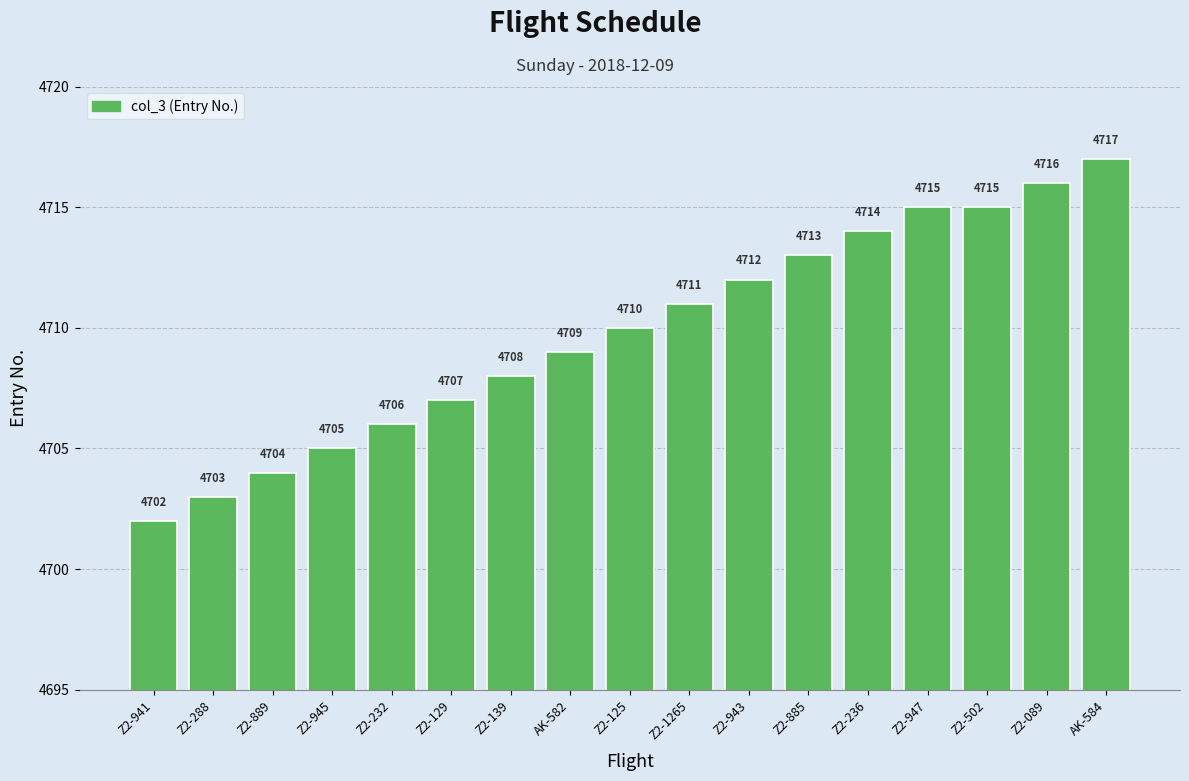

What is the change in value from Z2-945 to AK-582?

+4